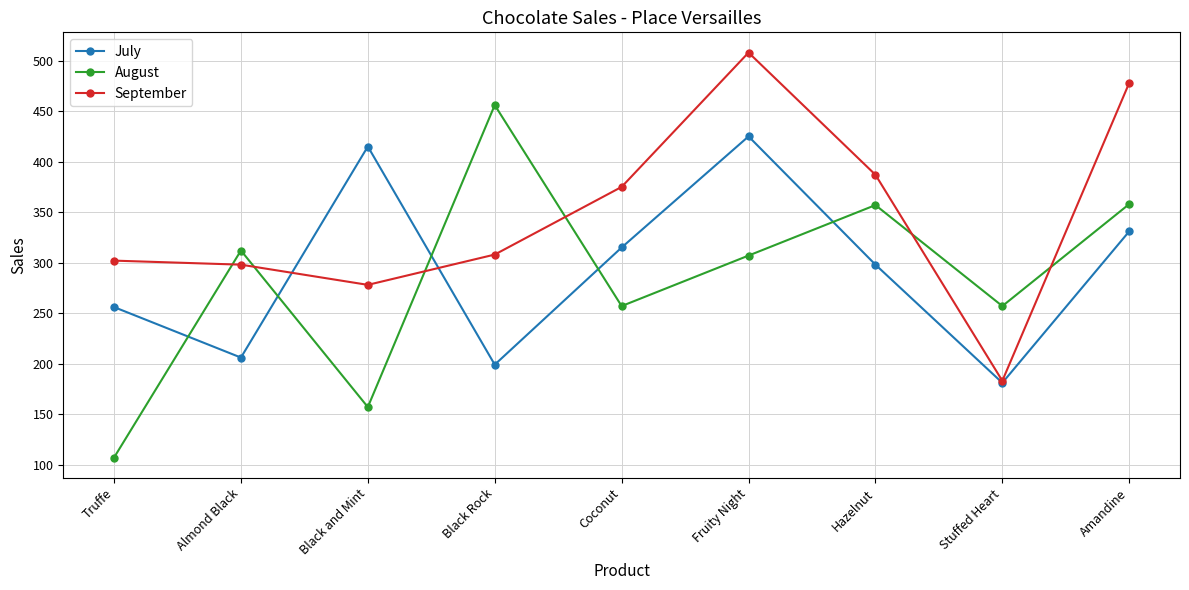

How many lines are shown in the chart?

3